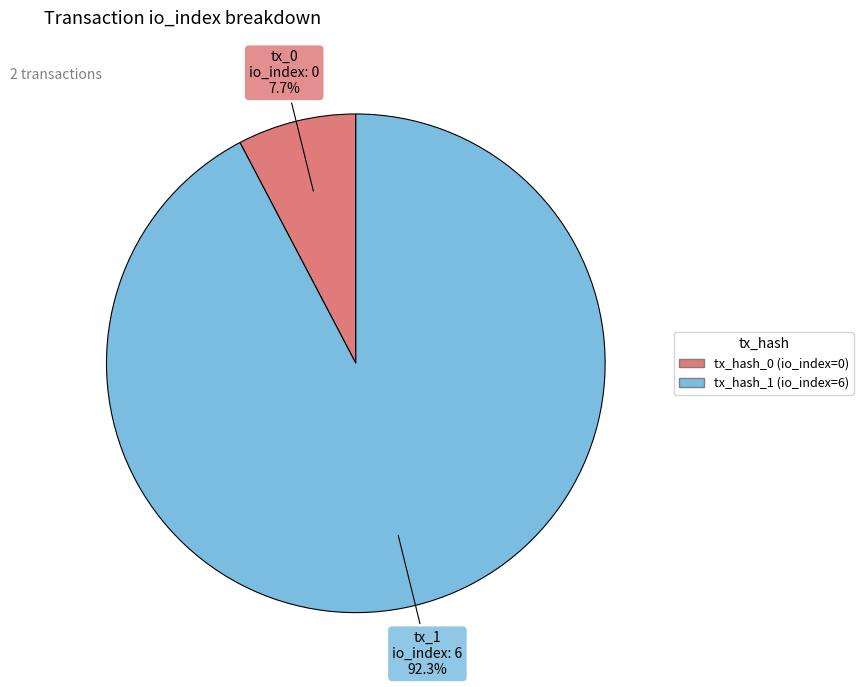

Is there a majority slice in this chart?

Yes